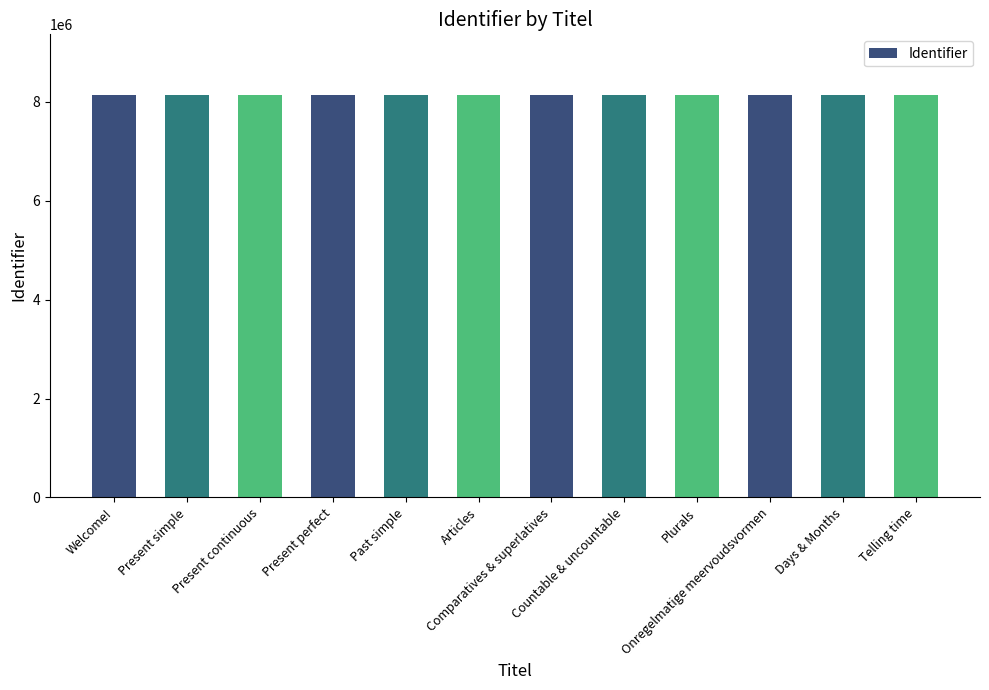

The chart shows a value of 8137415 at Articles. True or false?

True